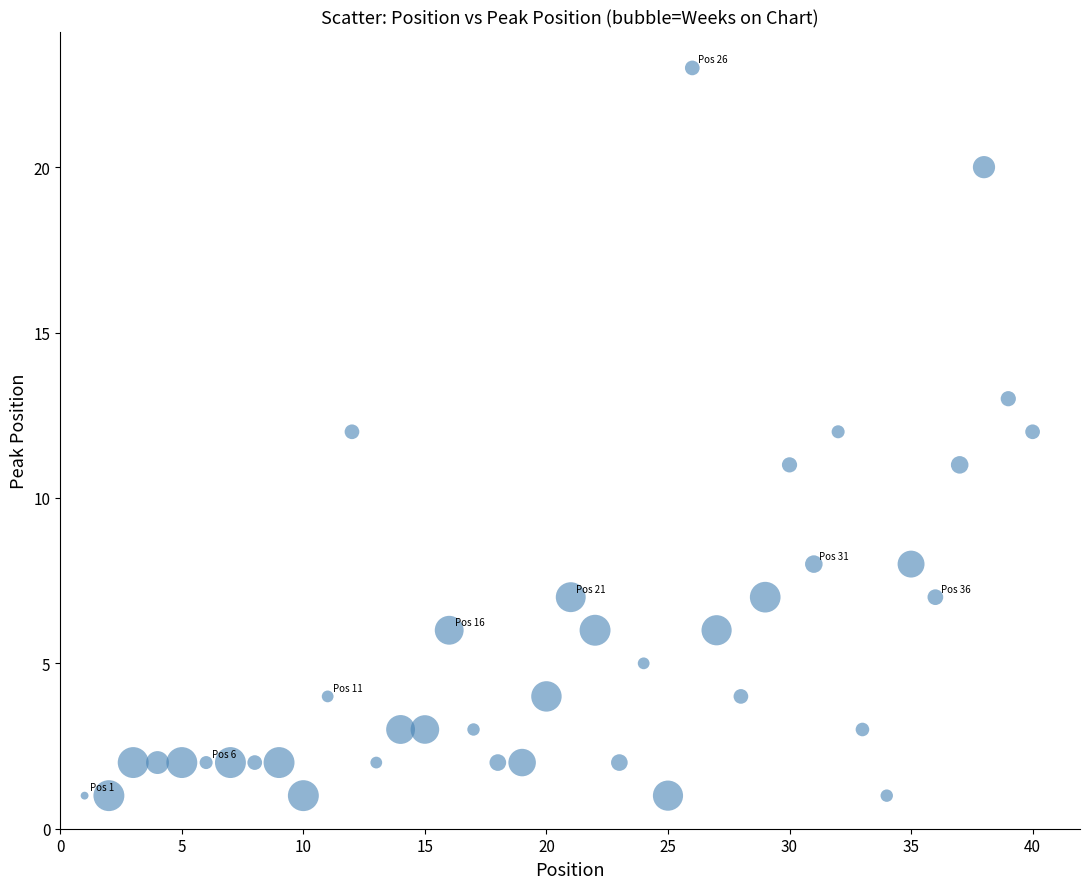

What is the range of X values (max minus min)?

39